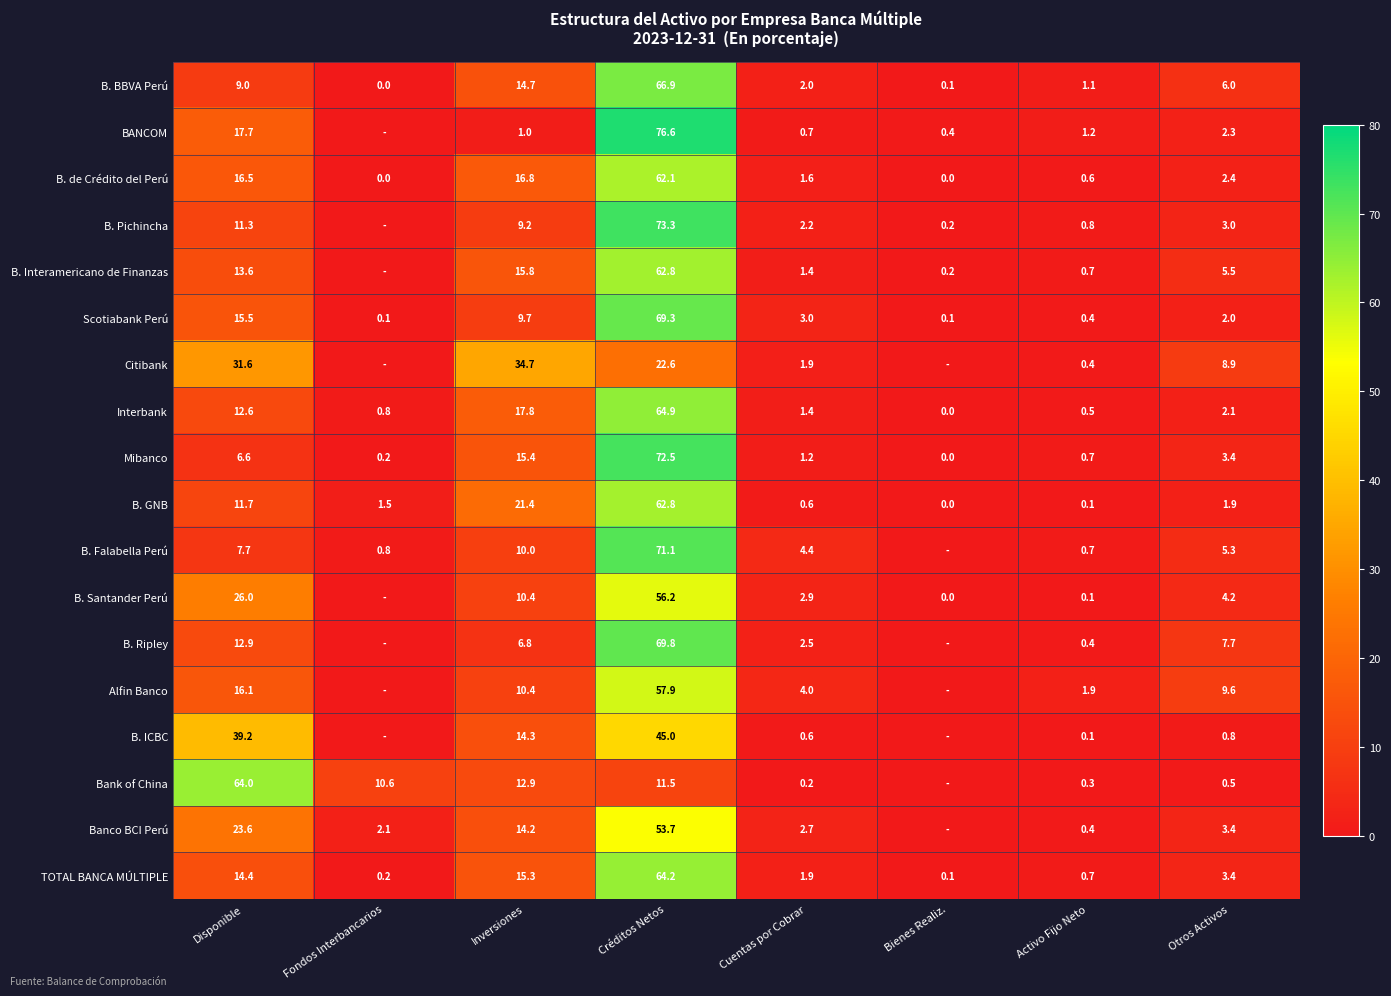

At which label is B. GNB closest to 31?

Inversiones